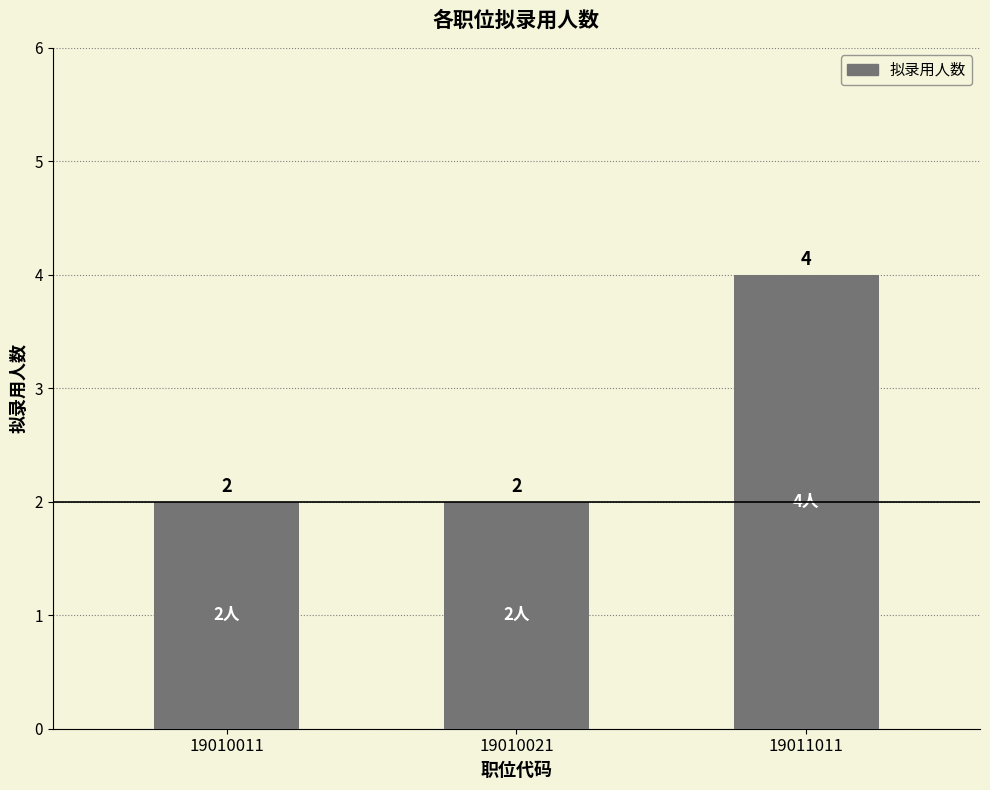

What is the difference between the maximum and second lowest values?

2